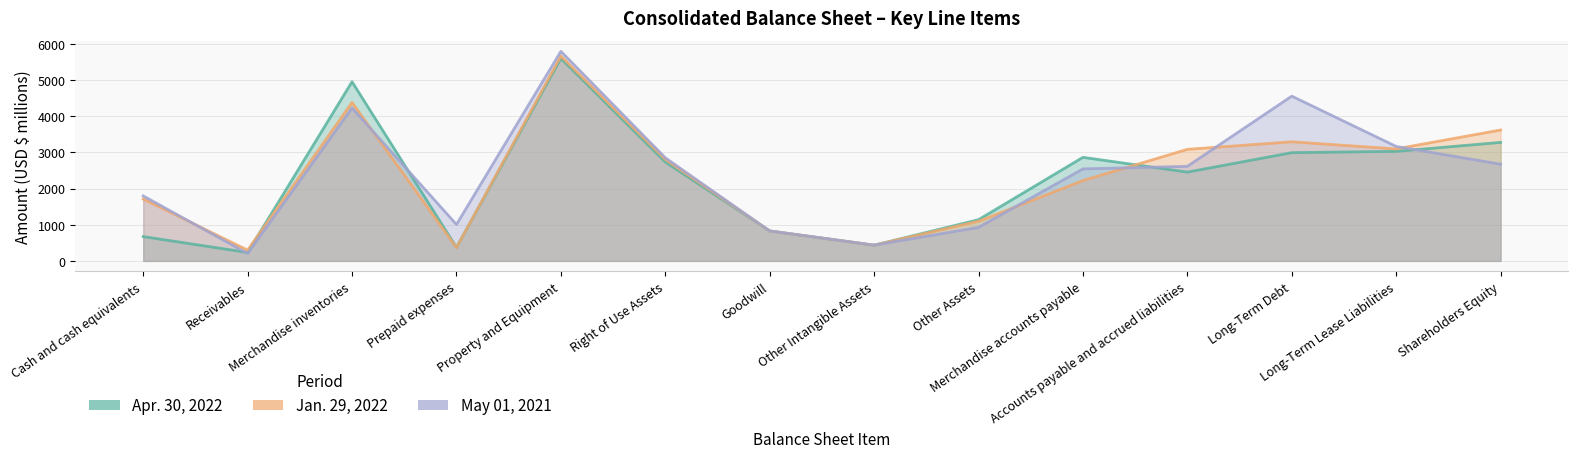

What is the total value across all series at Right of Use Assets?

8397